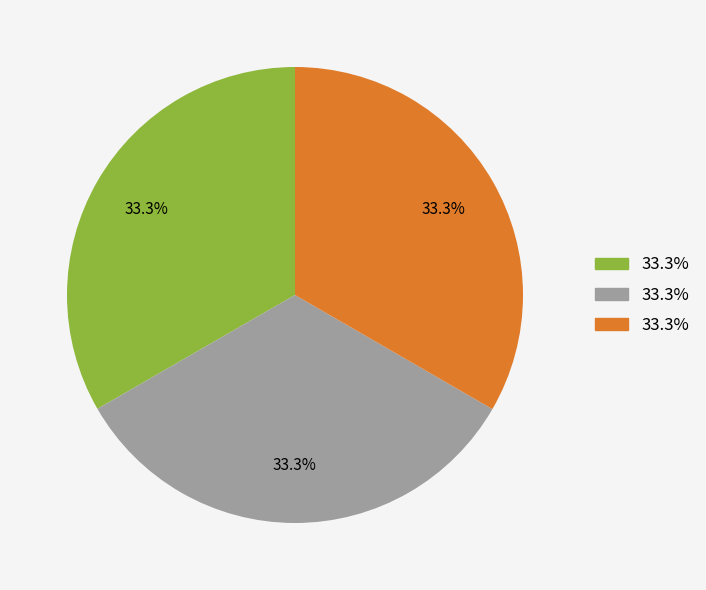

Is there a majority slice in this chart?

No